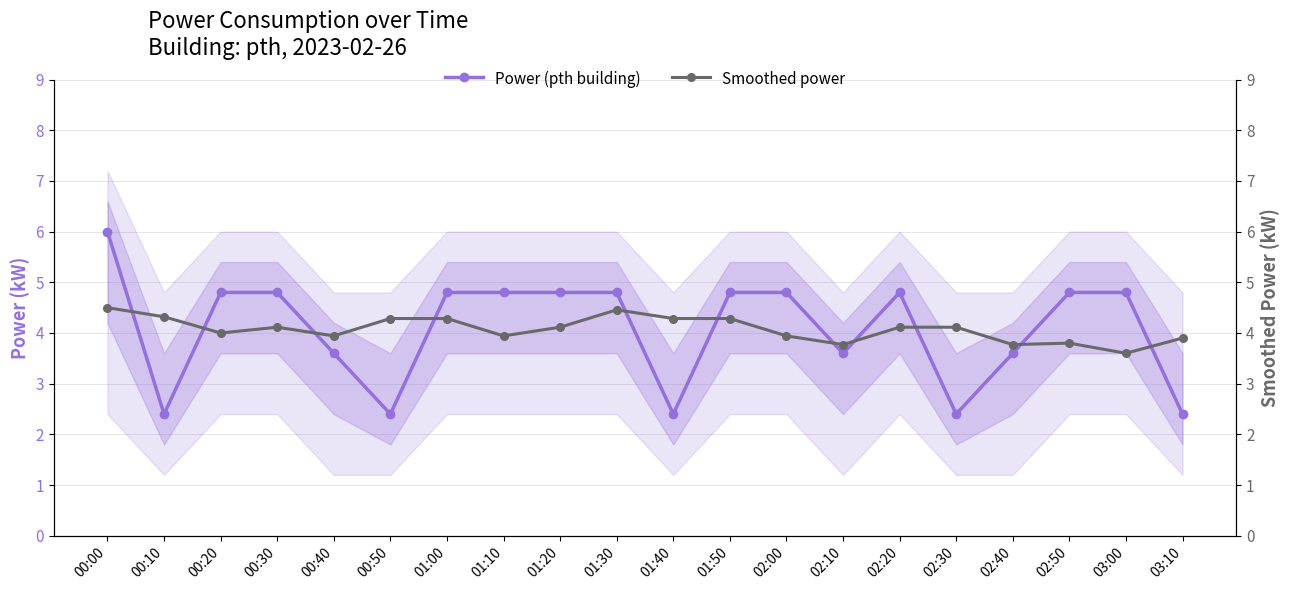

What is the maximum value for Smoothed power?

4.5